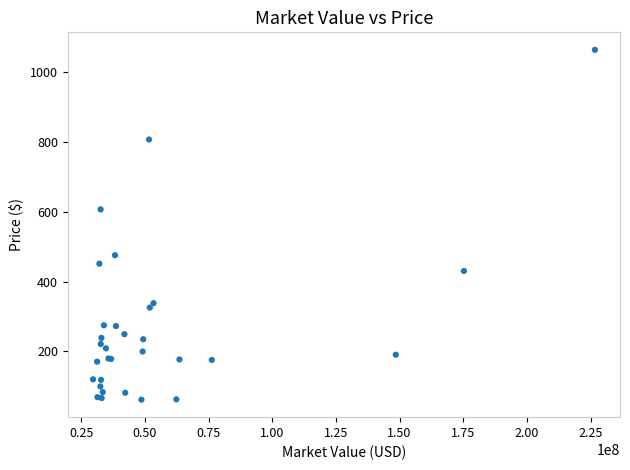

What Y value in the scatter plot is closest to 562?

607.0